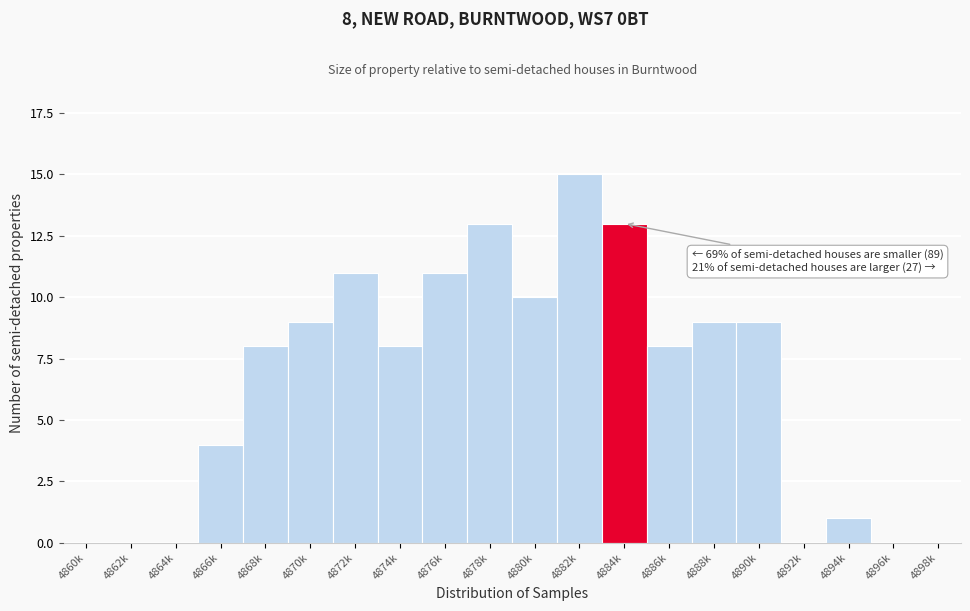

Reading right to left, extract all data points from this chart.

4898k=0	4896k=0	4894k=1	4892k=0	4890k=9	4888k=9	4886k=8	4884k=13	4882k=15	4880k=10	4878k=13	4876k=11	4874k=8	4872k=11	4870k=9	4868k=8	4866k=4	4864k=0	4862k=0	4860k=0